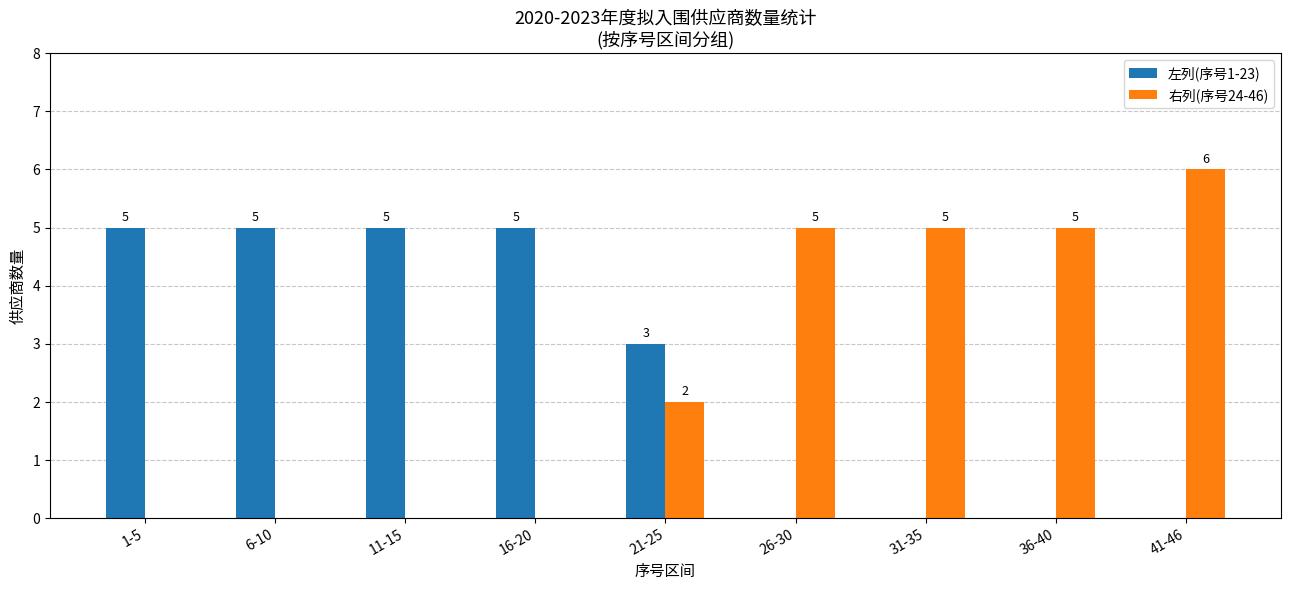

What is the greatest value displayed?

6